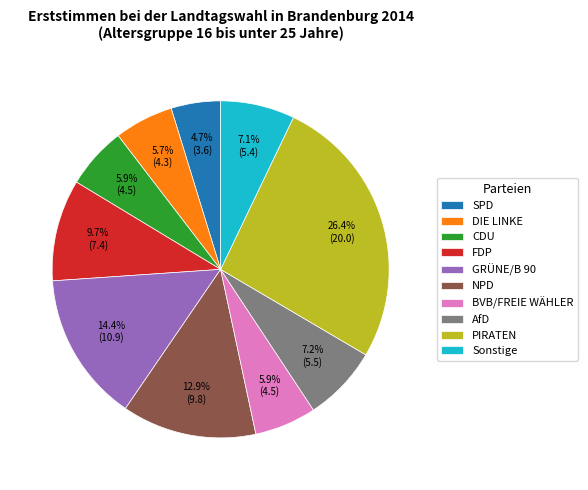

To the nearest percent, what is the difference between the SPD and NPD slice percentages?

8%